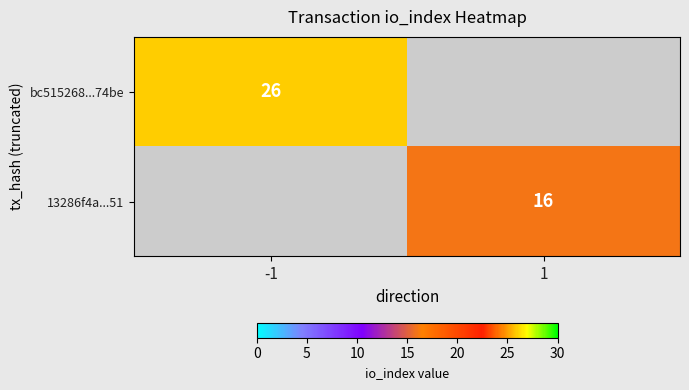

Count the number of data series in this chart.

2